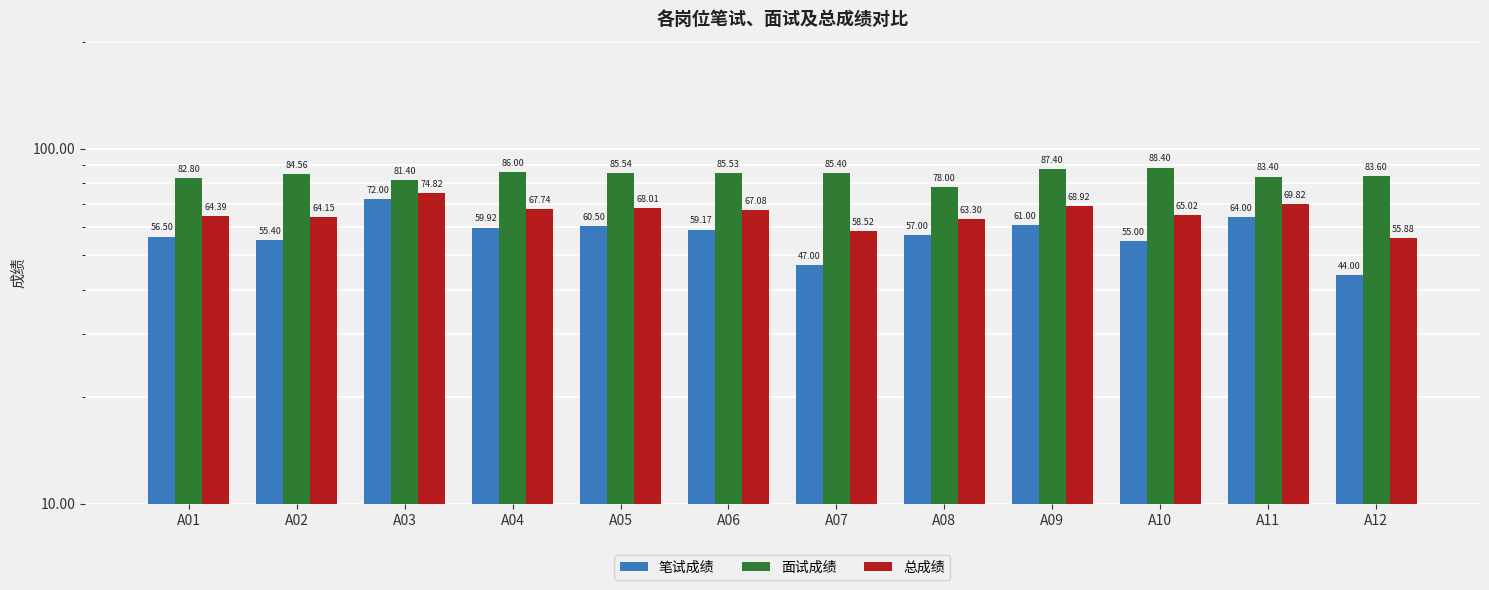

How many data points in 笔试成绩 are less than 59?

6